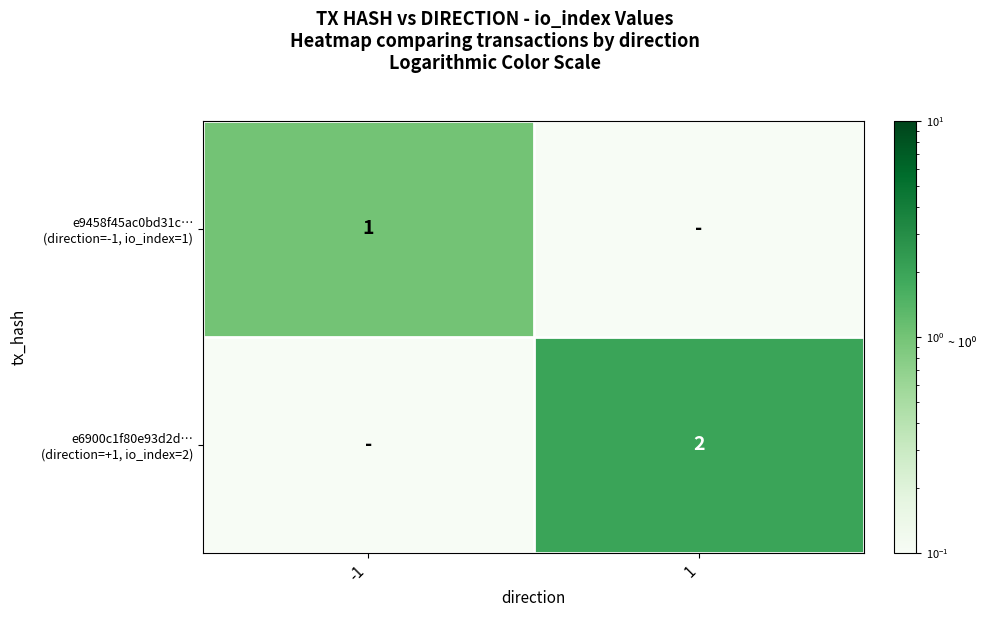

What is the sum of all e6900c1f80e93d2d… (direction=+1, io_index=2) values?

2.0